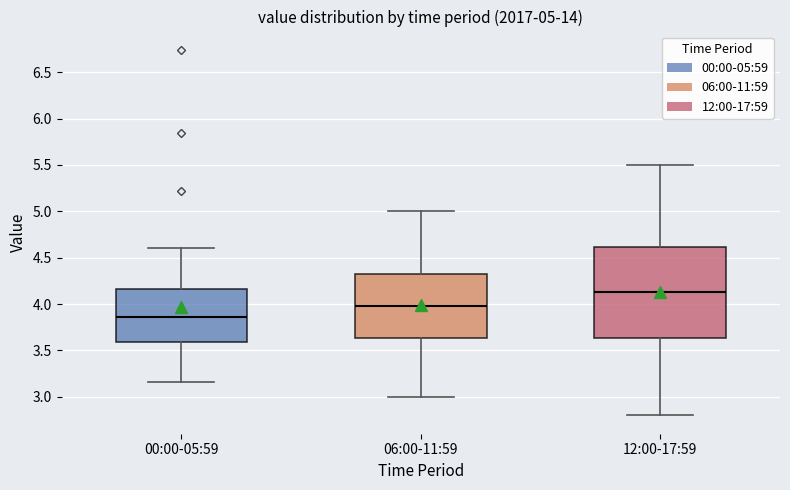

Which box has the highest median line?

12:00-17:59